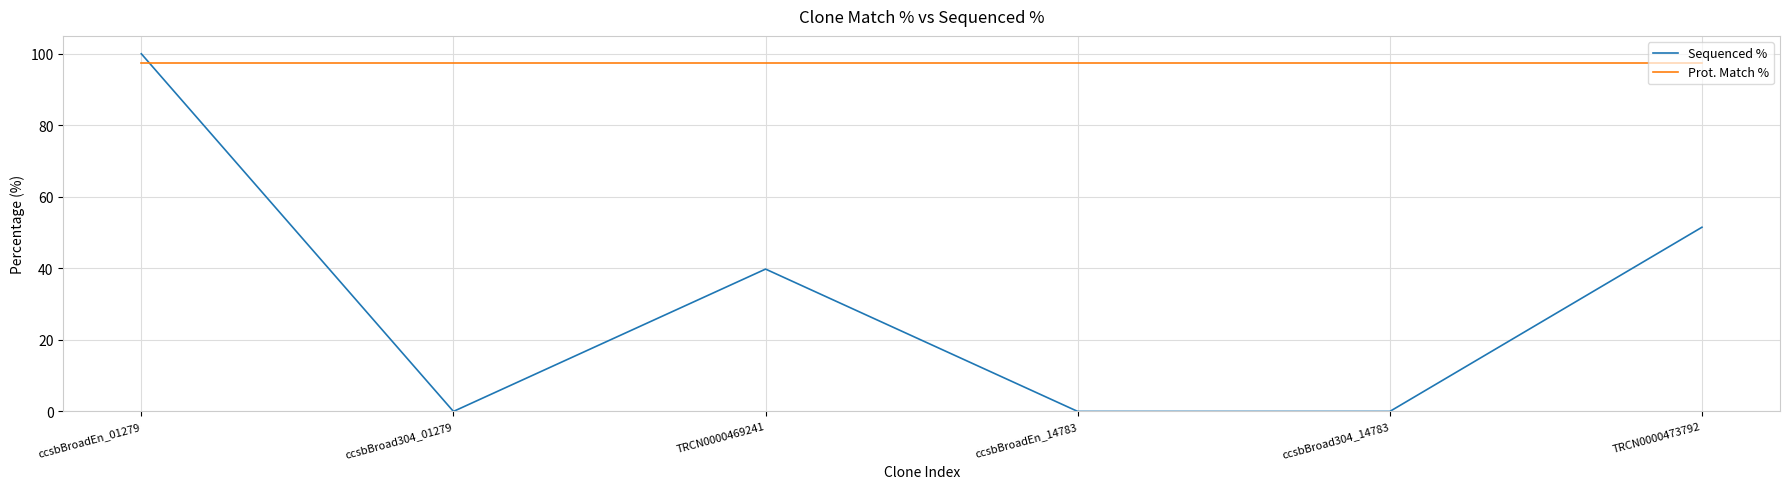

Which series has the widest spread of values?

Sequenced %